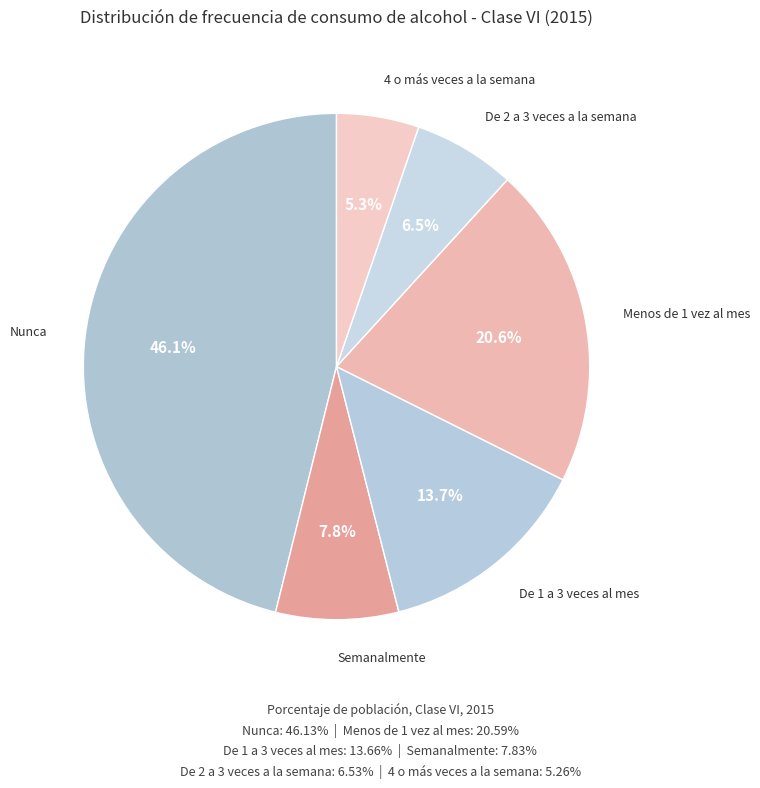

How many segments does this pie chart have?

6